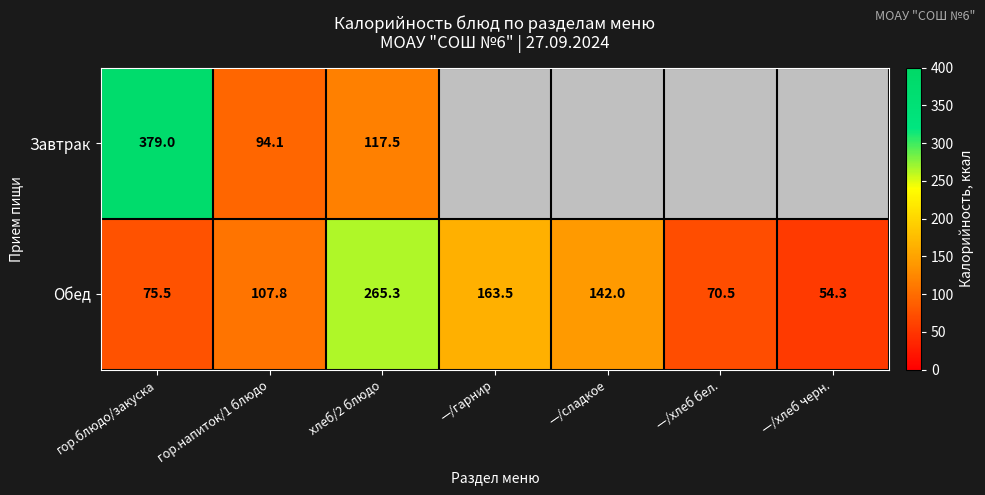

Between гор.блюдо/закуска and гор.напиток/1 блюдо, which series saw the biggest shift?

Завтрак